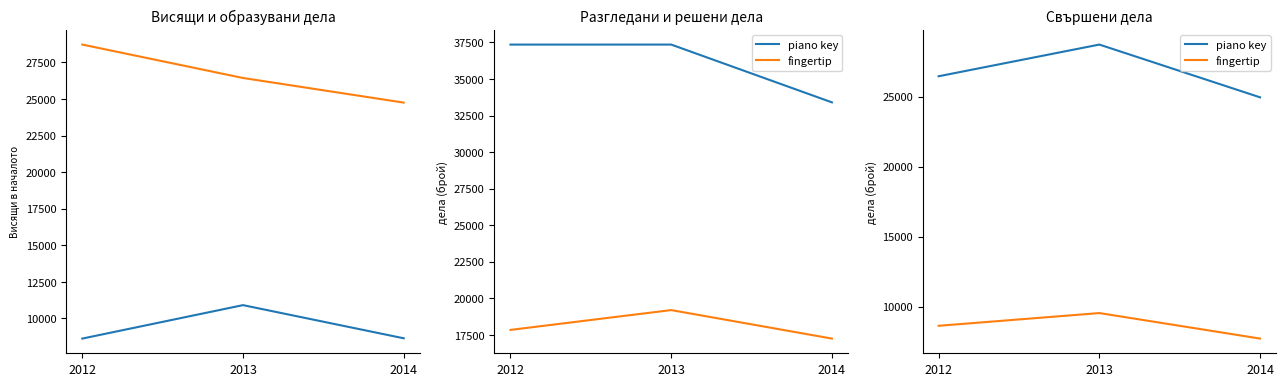

At which label is fingertip closest to 8620?

2012